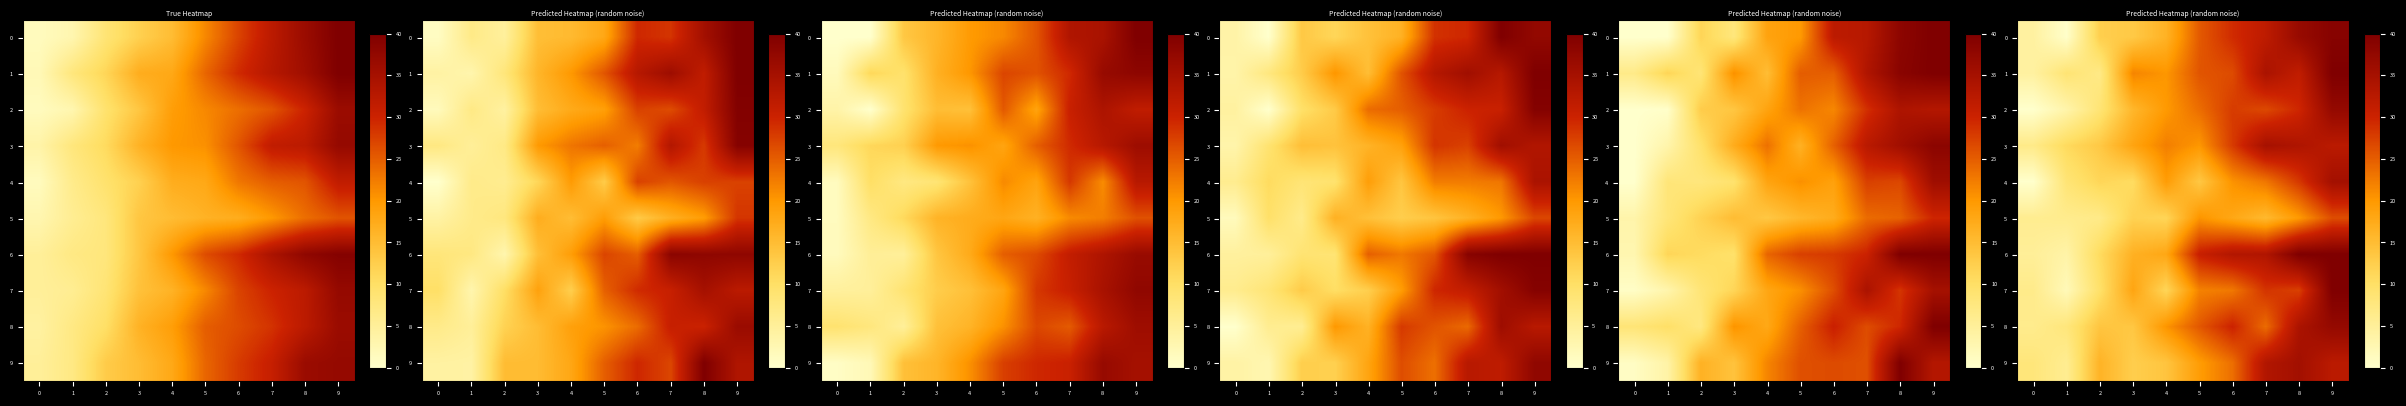

At which label does row_6 reach its minimum?

1